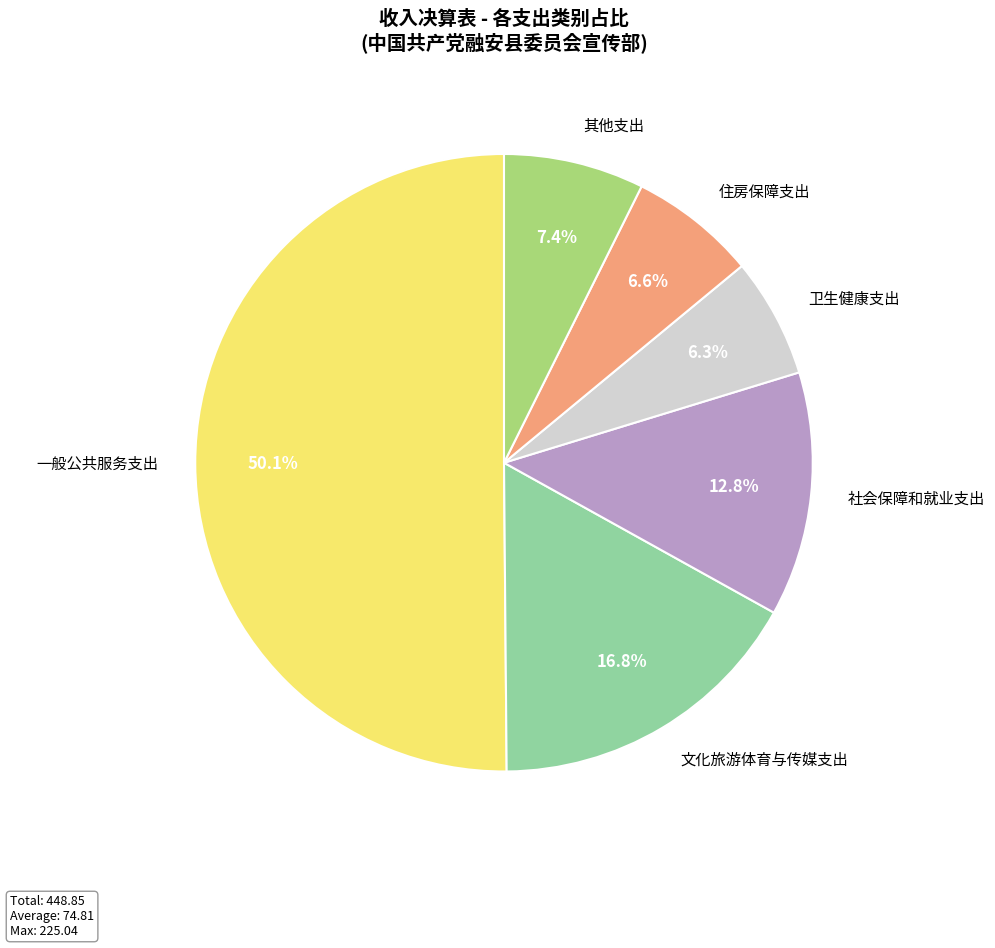

What percentage is NOT represented by 其他支出?

92.6%